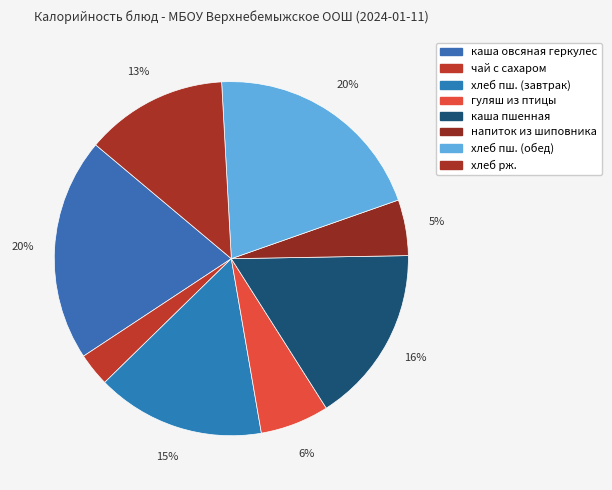

To the nearest percent, what is the average slice percentage?

12%